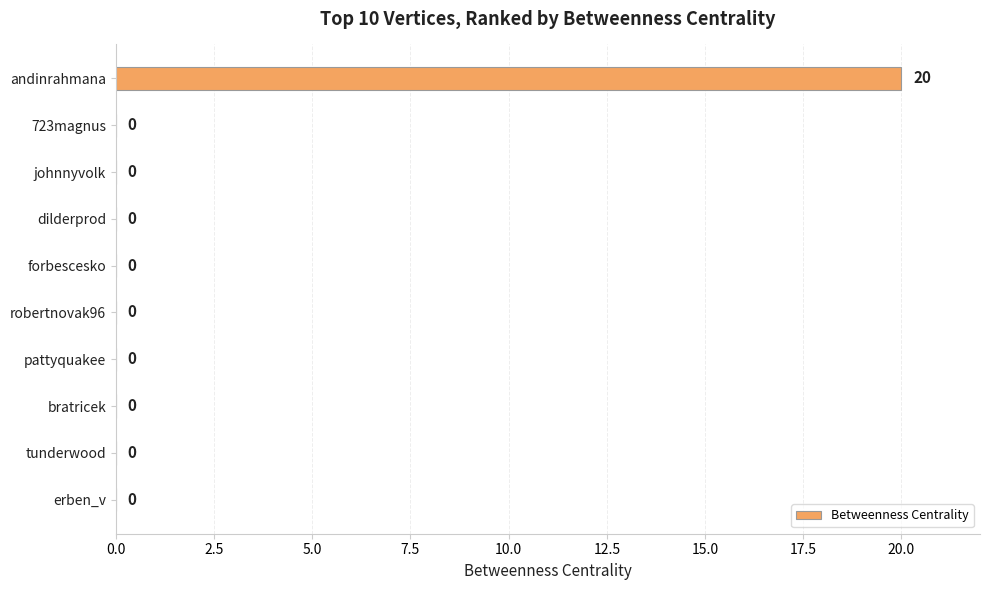

Which label corresponds to the largest value in the chart?

andinrahmana